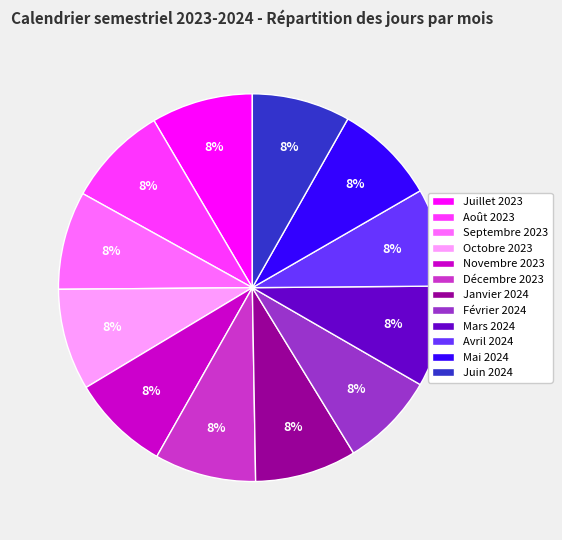

Is there a majority slice in this chart?

No